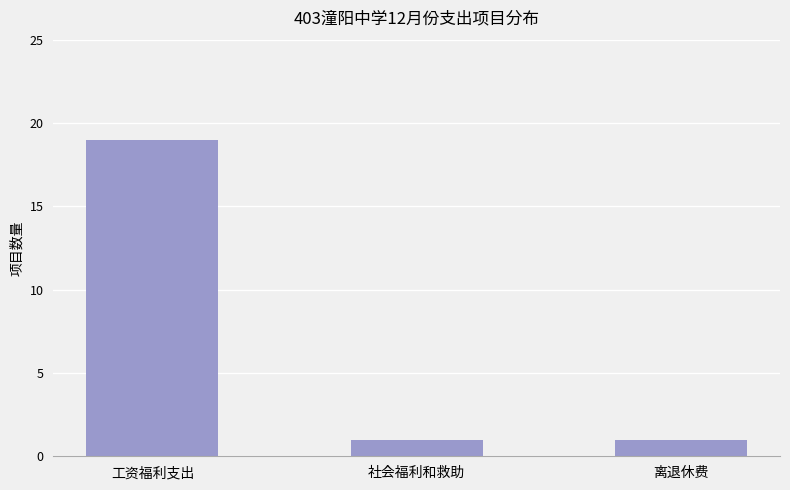

How many values are between 1 and 19?

3